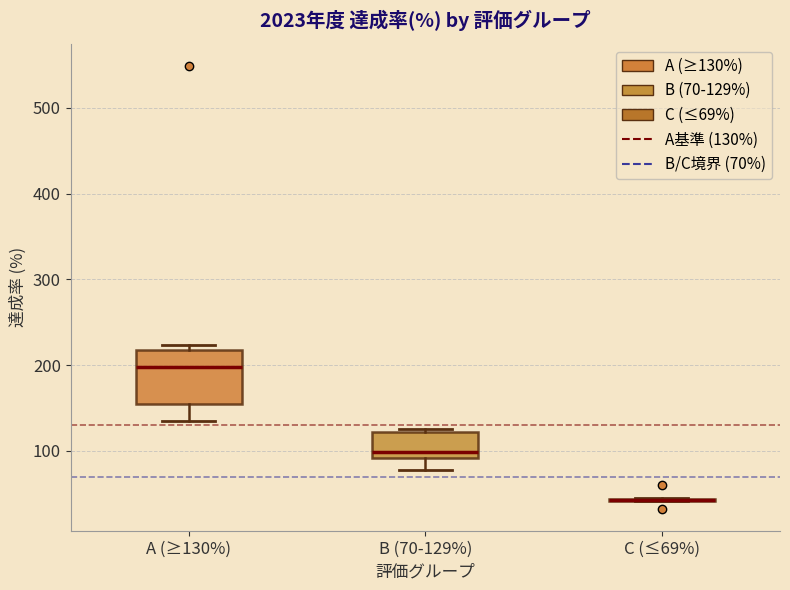

Comparing the boxes themselves (not the whiskers), which one is the tallest?

A (≥130%)